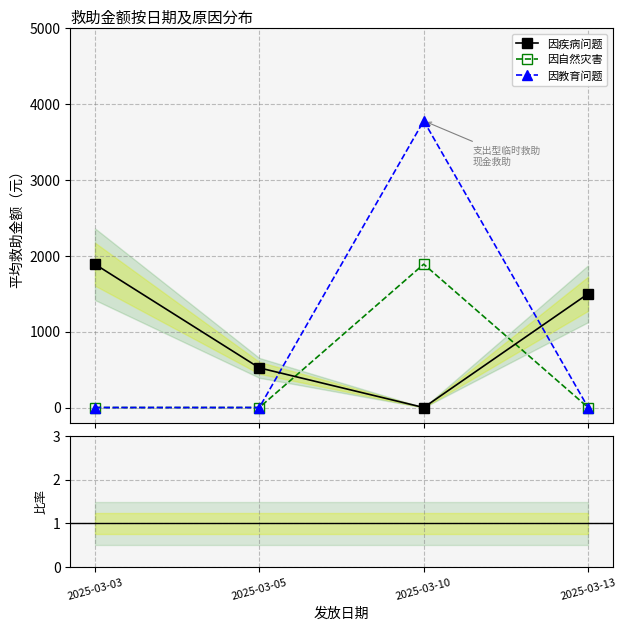

True or false: 因自然灾害 and 因自然灾害 / 因疾病 intersect in this chart.

False